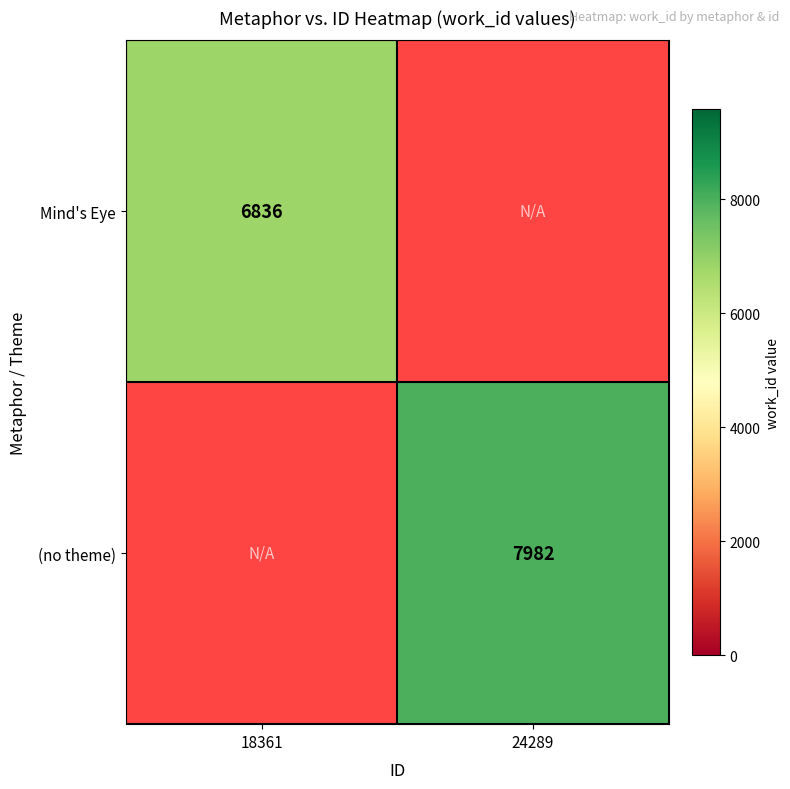

The value of Mind's Eye at 18361 is 12164. True or false?

False